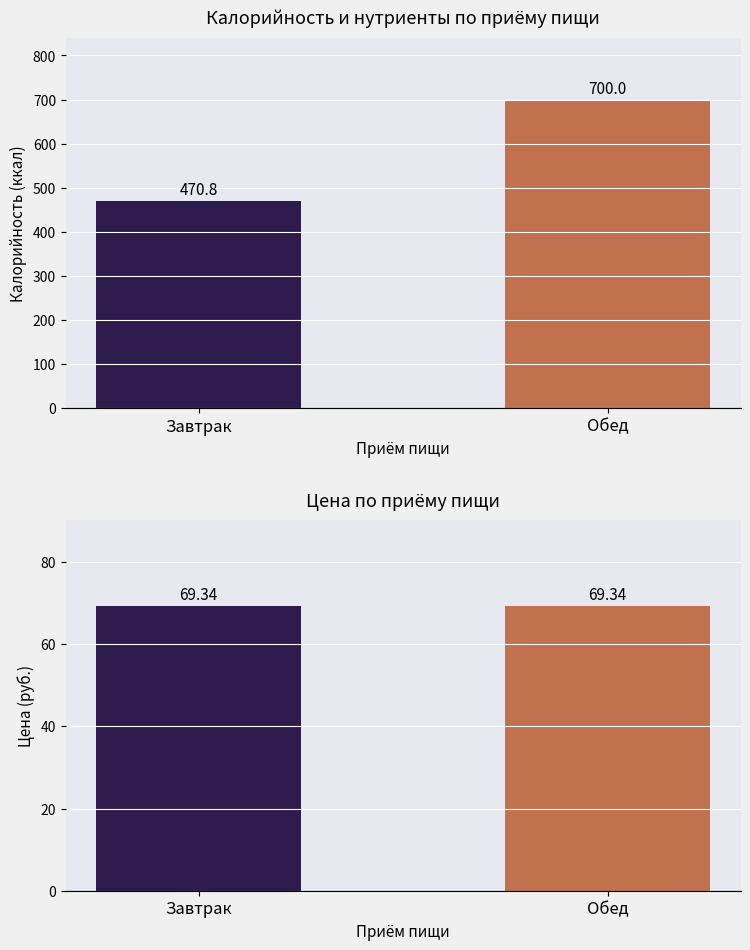

At which label does Цена (руб.) reach its peak?

Завтрак